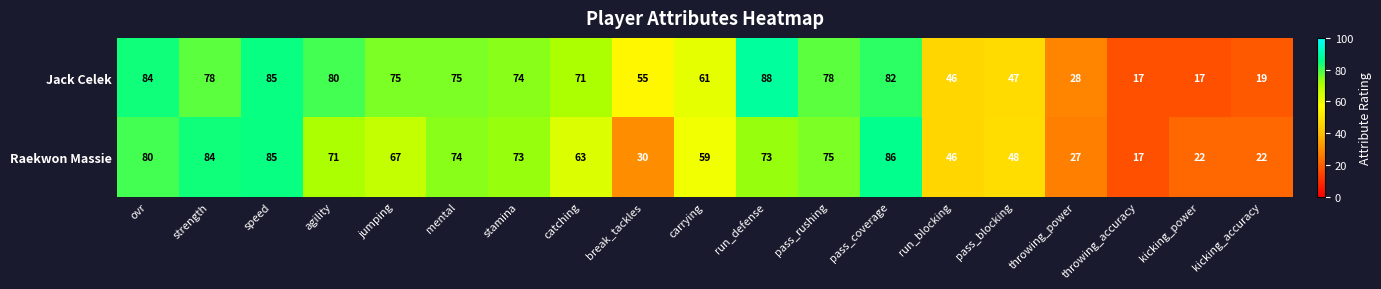

Where is Raekwon Massie nearest to the value 51?

pass_blocking